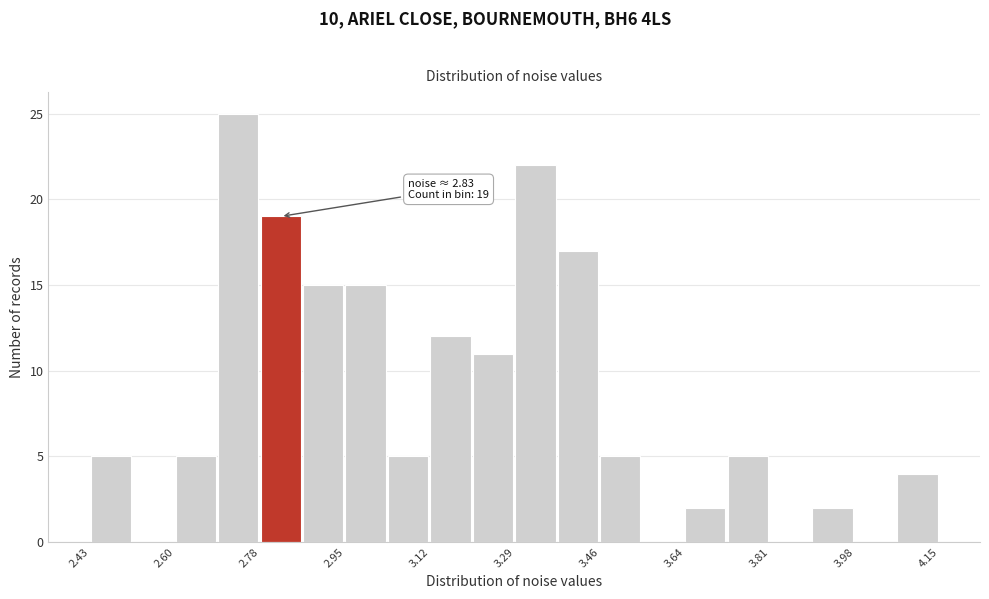

Which range on the x-axis has the tallest bar?

2.68 to 2.78